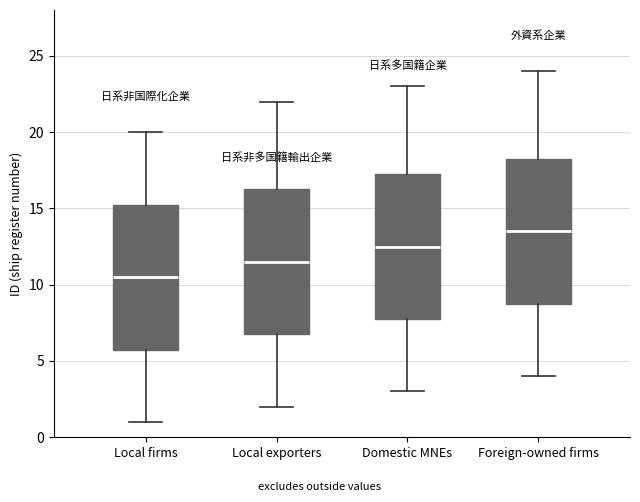

Reading left to right, read every box against the y-axis: the position of its median line, the range the box covers, and the ends of its whiskers. The values are not printed on the chart, so give them approximately, as read against the axis.

Local firms: median 10.5, box 6.0 to 15.5, whiskers 1.0 to 20.0
Local exporters: median 11.5, box 7.0 to 16.5, whiskers 2.0 to 22.0
Domestic MNEs: median 12.5, box 8.0 to 17.5, whiskers 3.0 to 23.0
Foreign-owned firms: median 13.5, box 9.0 to 18.5, whiskers 4.0 to 24.0